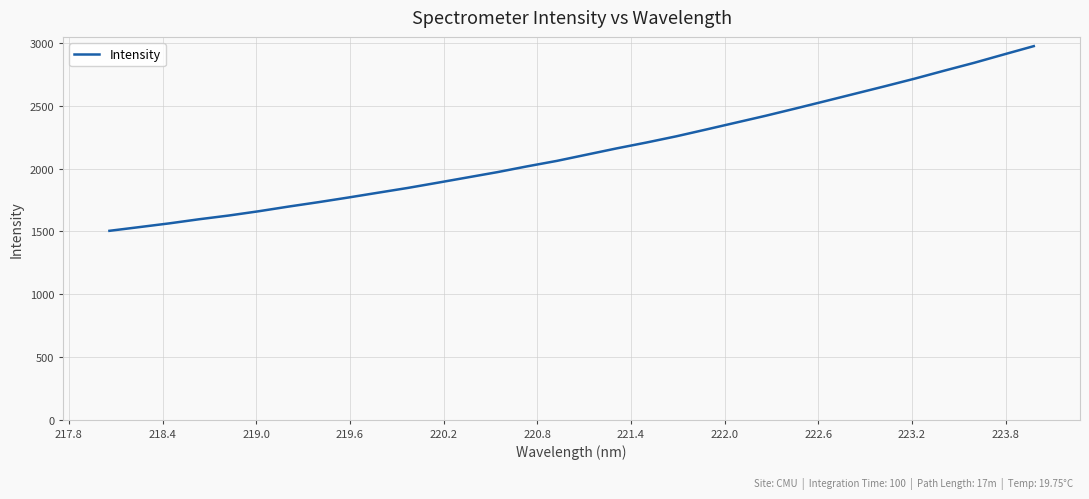

What is the difference between the maximum and minimum values?

1470.7